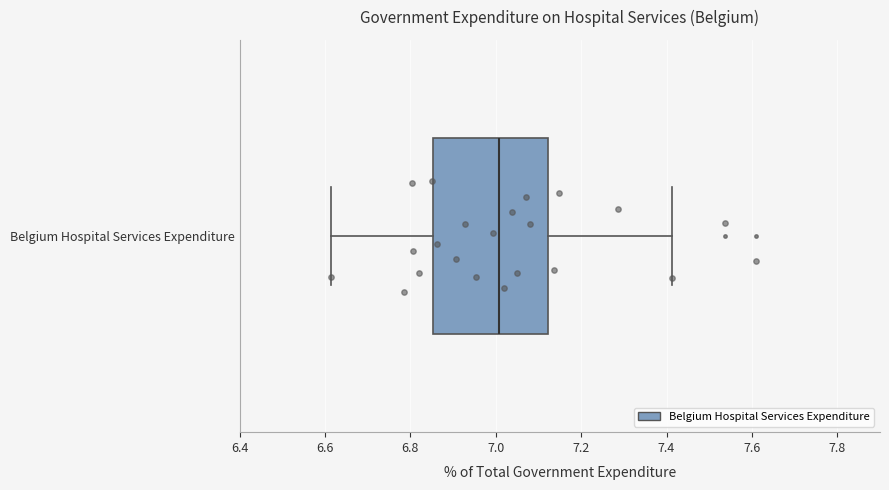

Transcribe this box plot: give where the median line is, the range the box spans, and where the two whiskers end, as read against the x-axis. The values are not printed on the chart, so give them approximately, as read against the axis.

median 7.00, box 6.86 to 7.12, whiskers 6.62 to 7.42